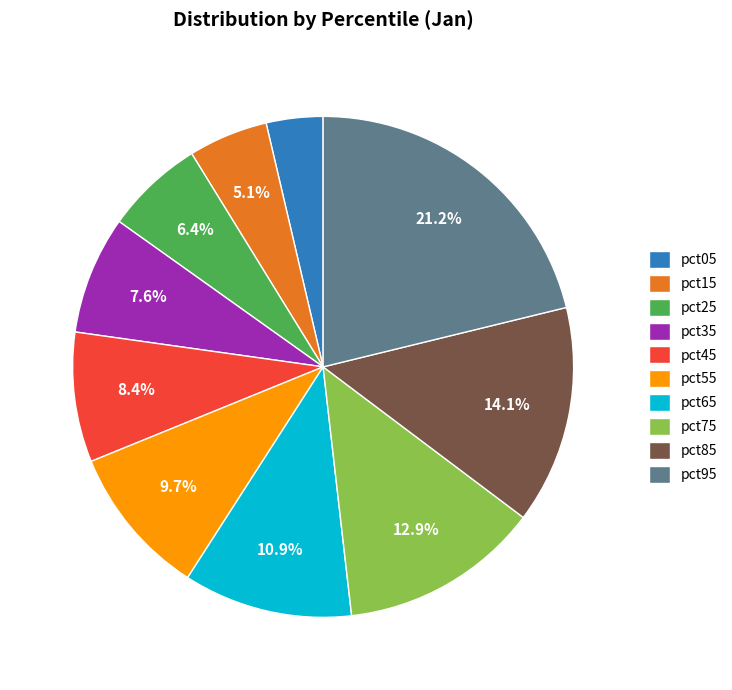

To the nearest percent, what percentage of the pie is pct05?

4%